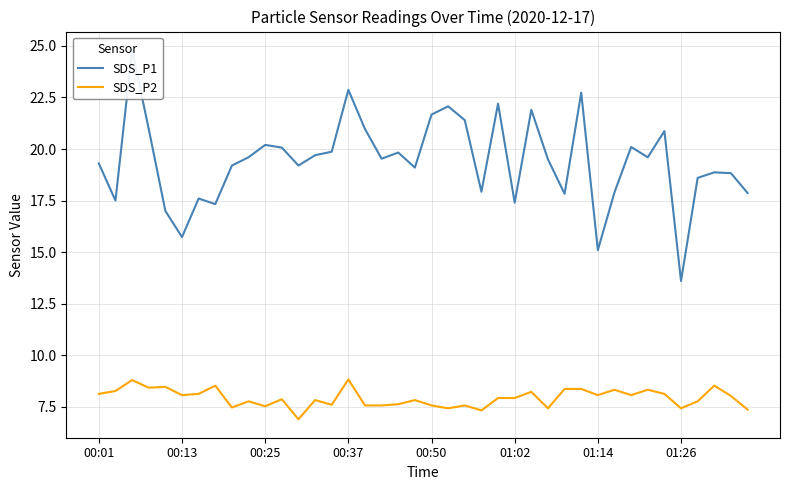

How many data points in SDS_P1 are above 19?

25